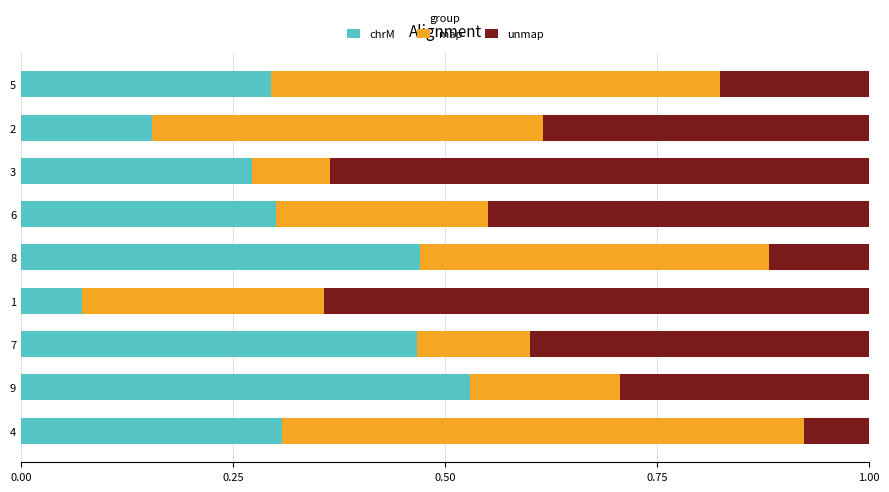

What is the total value across all series at 5?

1.0